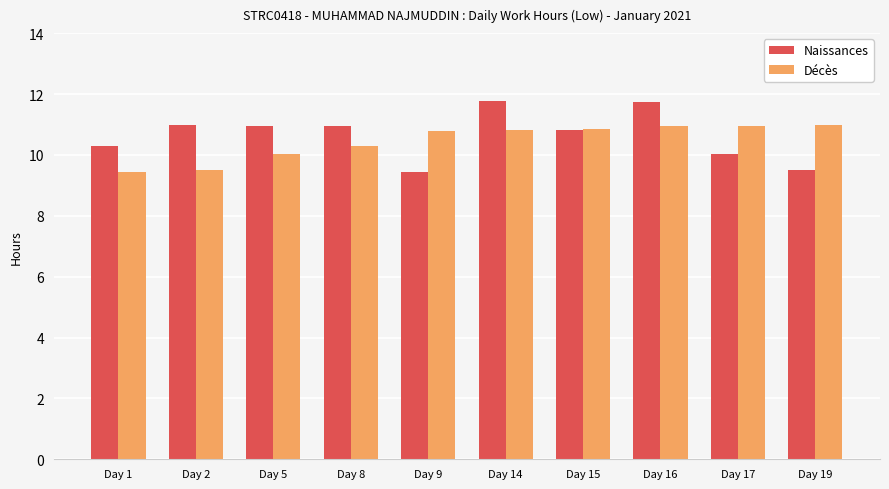

What is the sum of the Naissances values at Day 2 and Day 17?

21.0